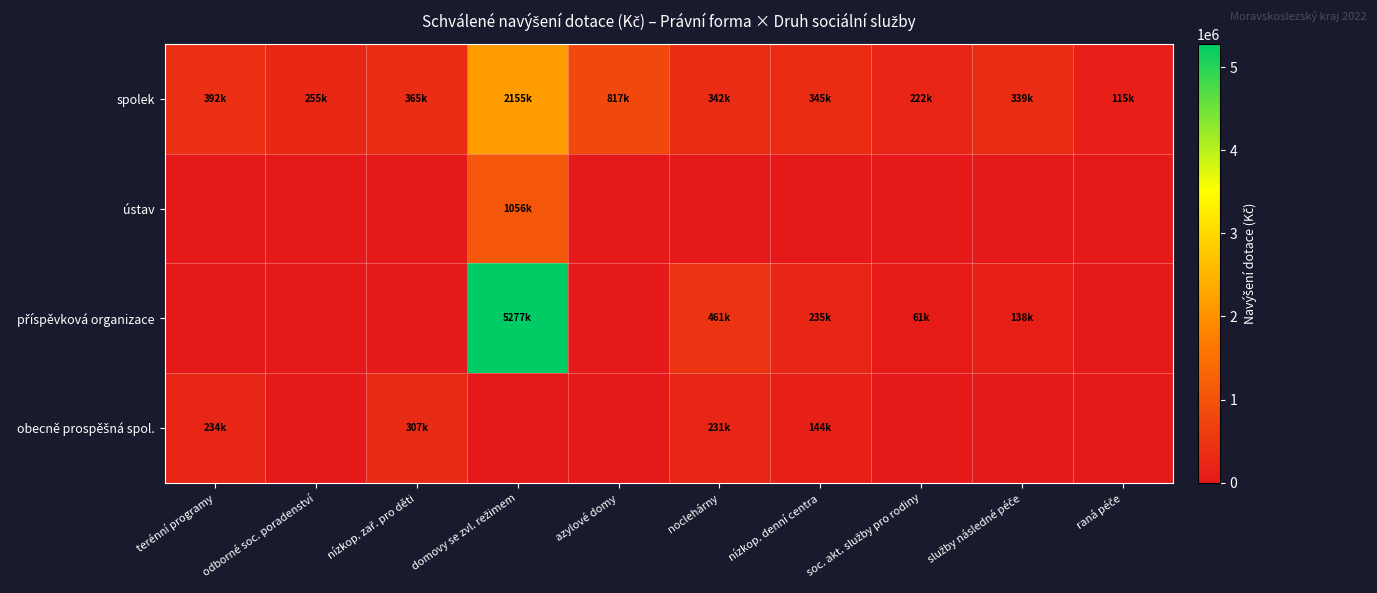

What is the total value across all series at terénní programy?

626000